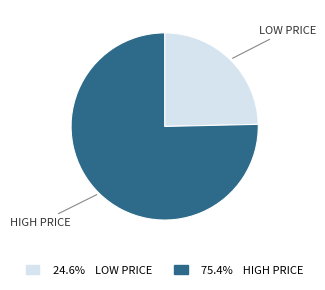

Is there a majority slice in this chart?

Yes